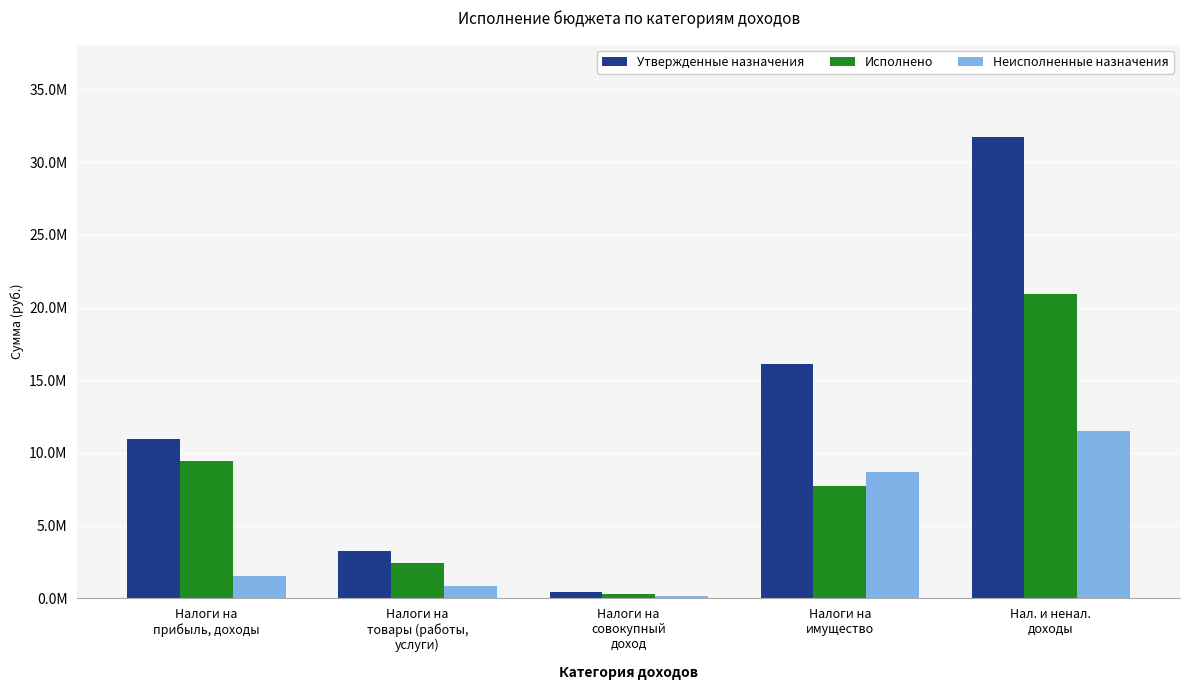

What are all the series names shown in the legend?

Утвержденные назначения, Исполнено, Неисполненные назначения